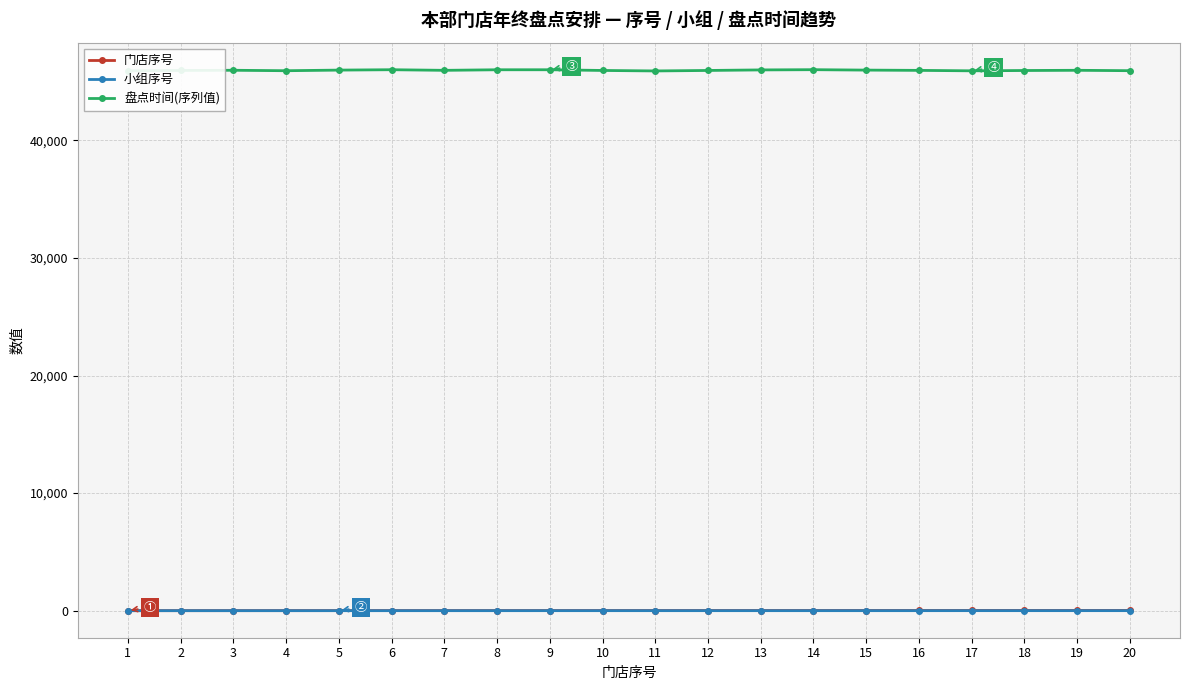

What is the spread (max minus min) of values at 15?

45978